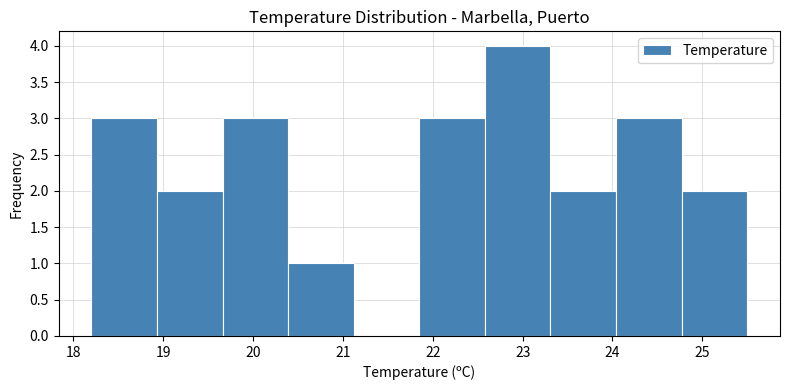

What is the height of the bar covering 19.66 to 20.39 on the x-axis? Neither the bar edges nor the heights are printed on the chart, so give them approximately, as read against the axes.

3